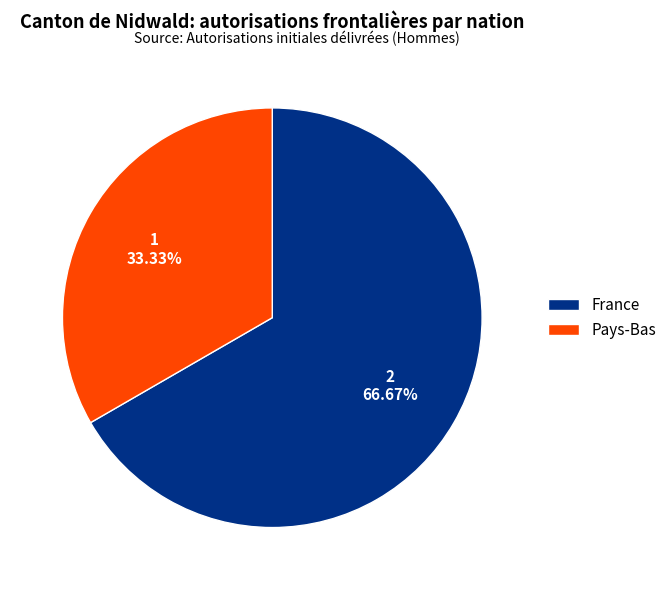

Rank the categories by value from highest to lowest.

France, Pays-Bas